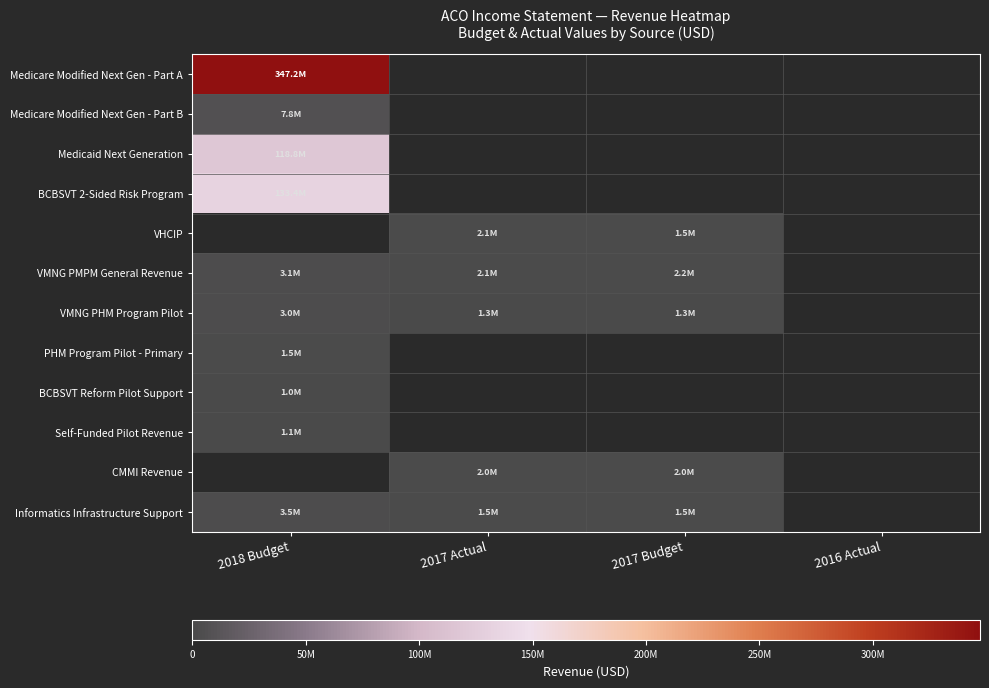

At how many categories does at least one series exceed 284378338?

1